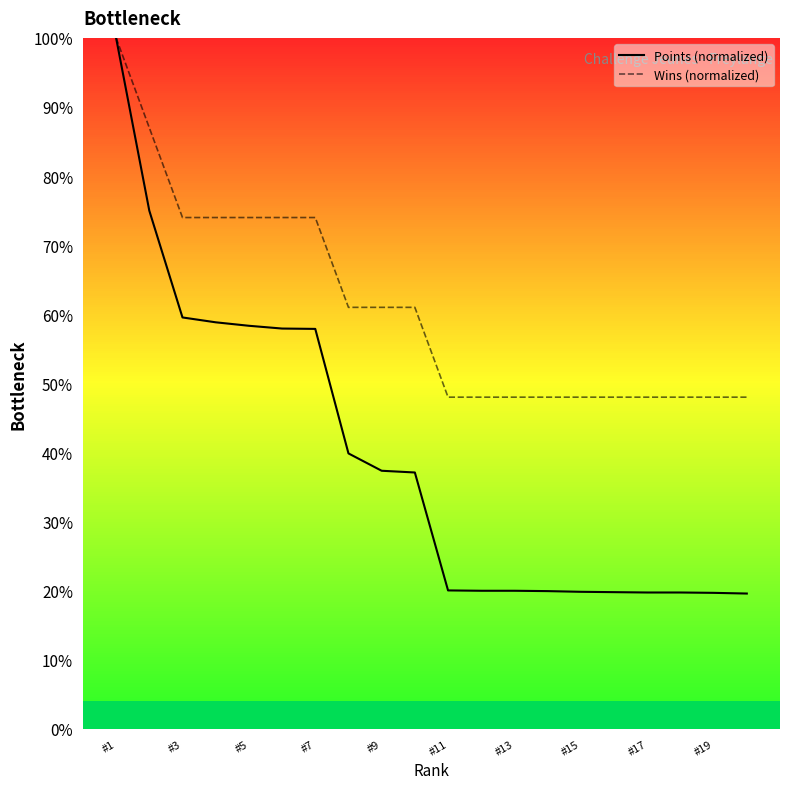

Which series has the largest total across all categories?

Wins (normalized)